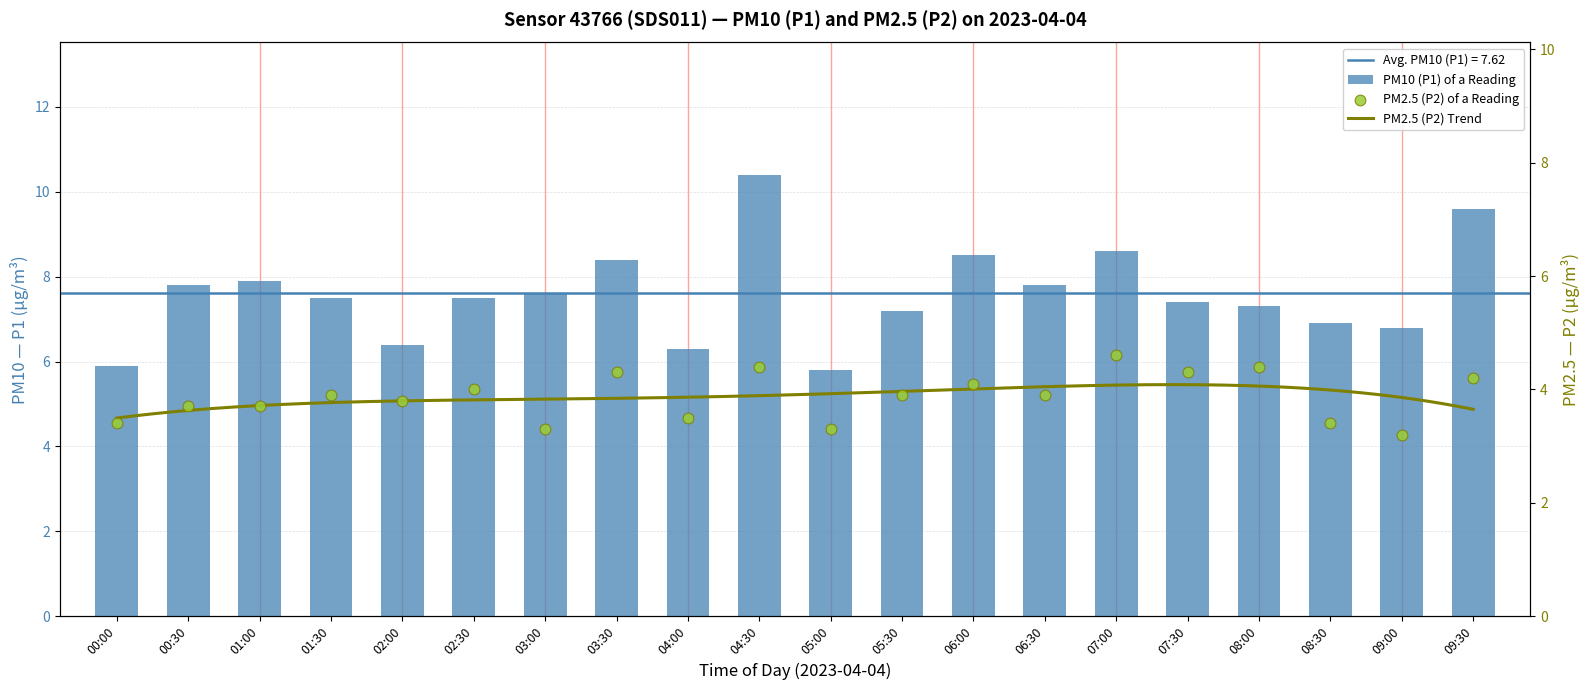

At which category is the sum across all series the highest?

04:30